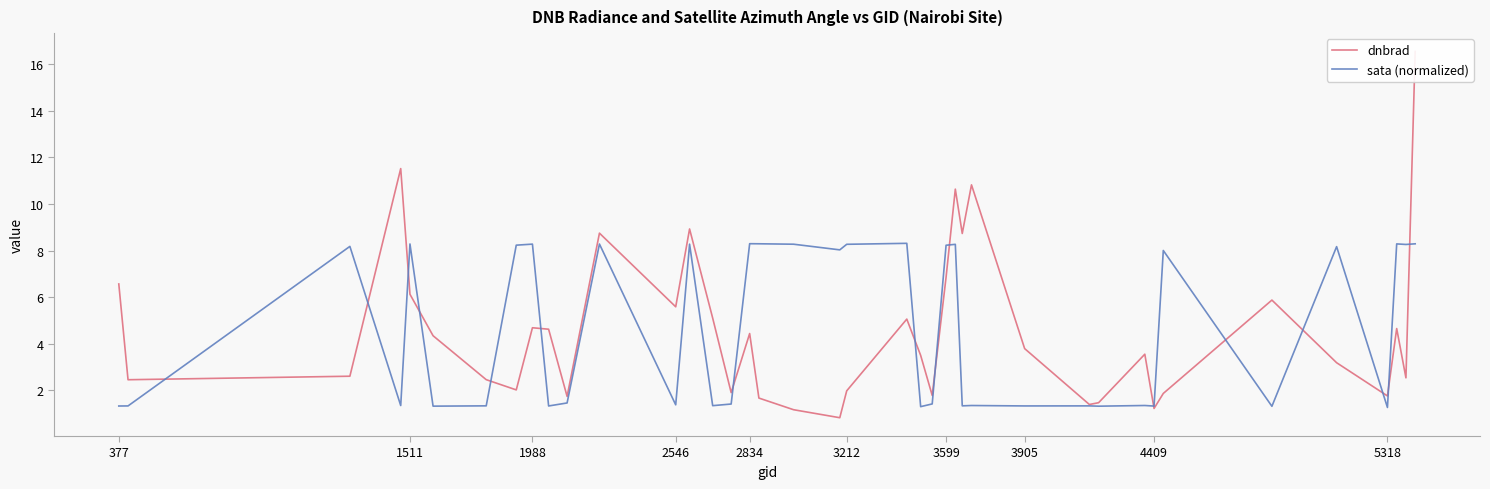

True or false: sata (normalized) has a value of 1.9 at 2834.

False